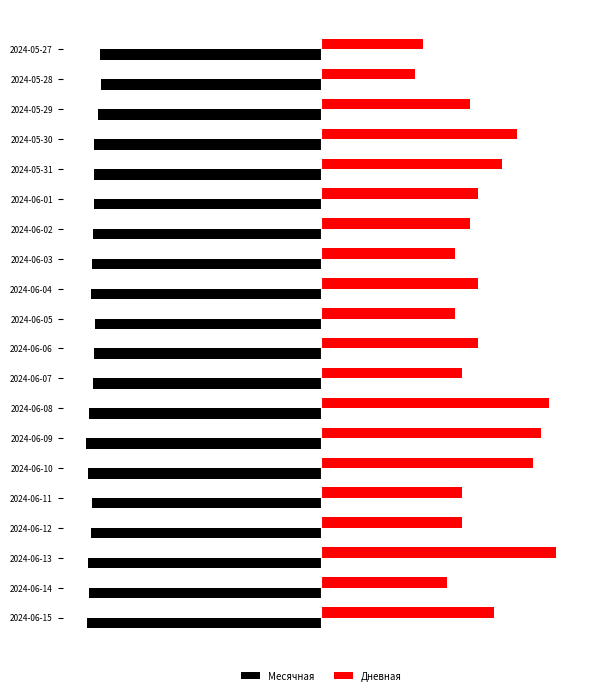

What is the value of the Месячная bar at the 15th from the left?

-1.0